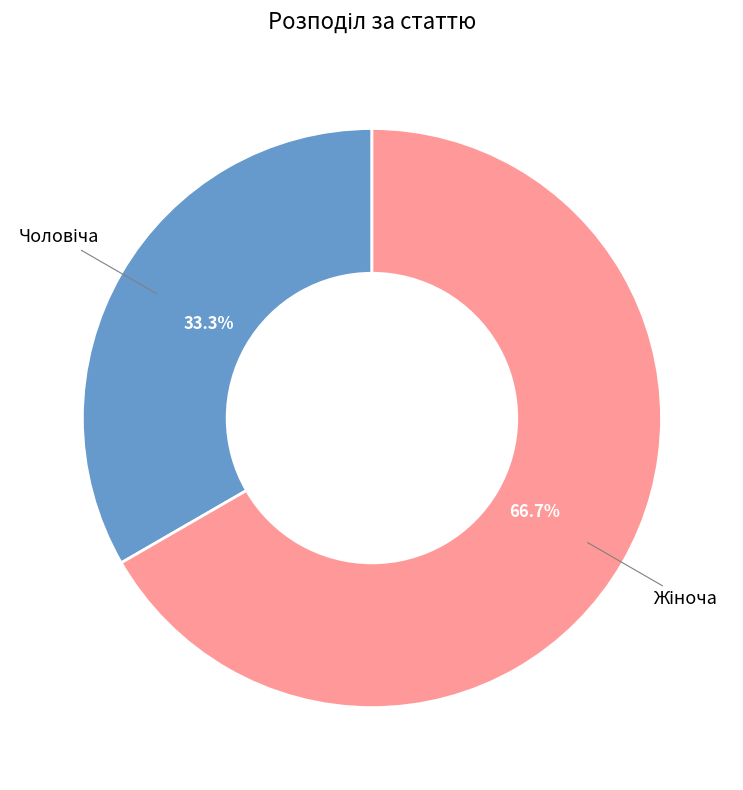

Is there a majority slice in this chart?

Yes